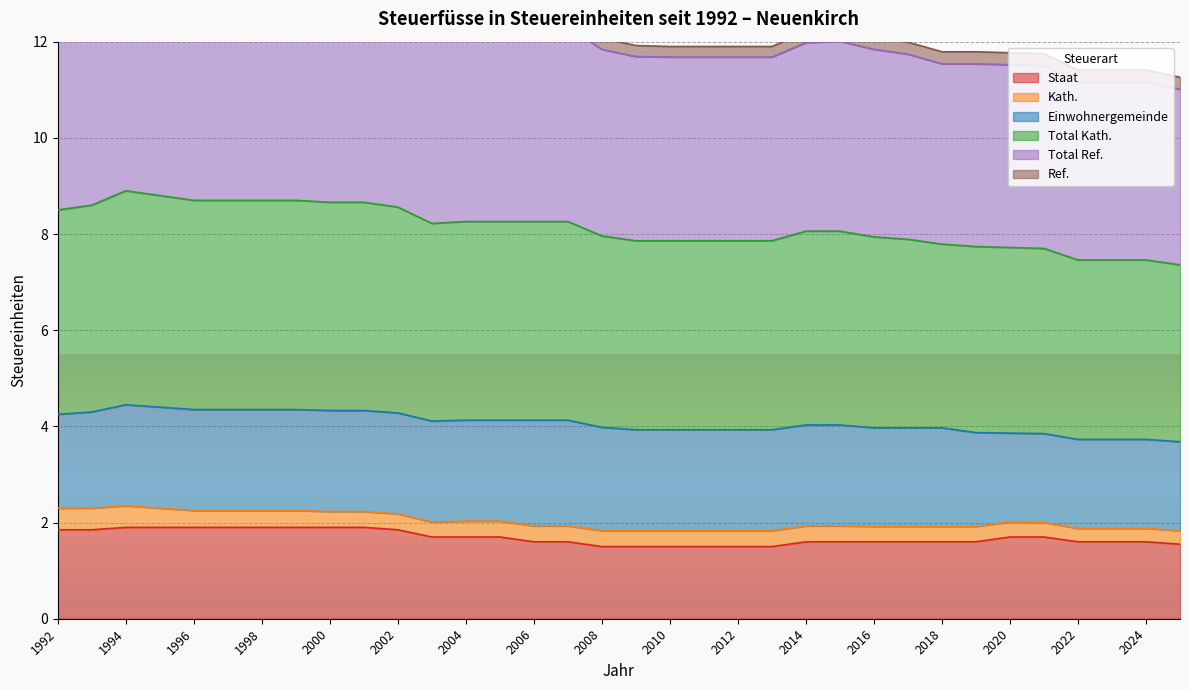

Reading left to right, extract all data points from this chart.

Staat: 1.9	1.9	1.9	1.9	1.9	1.9	1.9	1.9	1.9	1.9	1.9	1.7	1.7	1.7	1.6	1.6	1.5	1.5	1.5	1.5	1.5	1.5	1.6	1.6	1.6	1.6	1.6	1.6	1.7	1.7	1.6	1.6	1.6	1.6
Total Kath.: 8.5	8.6	8.9	8.8	8.7	8.7	8.7	8.7	8.7	8.7	8.6	8.2	8.3	8.3	8.3	8.3	8.0	7.9	7.9	7.9	7.9	7.9	8.1	8.1	7.9	7.9	7.8	7.7	7.7	7.7	7.5	7.5	7.5	7.4
Total Ref.: 12.8	13.0	13.4	13.3	13.2	13.2	13.2	13.2	13.1	13.1	13.0	12.5	12.5	12.5	12.5	12.5	12.1	11.9	11.9	11.9	11.9	11.9	12.2	12.3	12.1	12.0	11.8	11.8	11.8	11.8	11.4	11.4	11.4	11.3